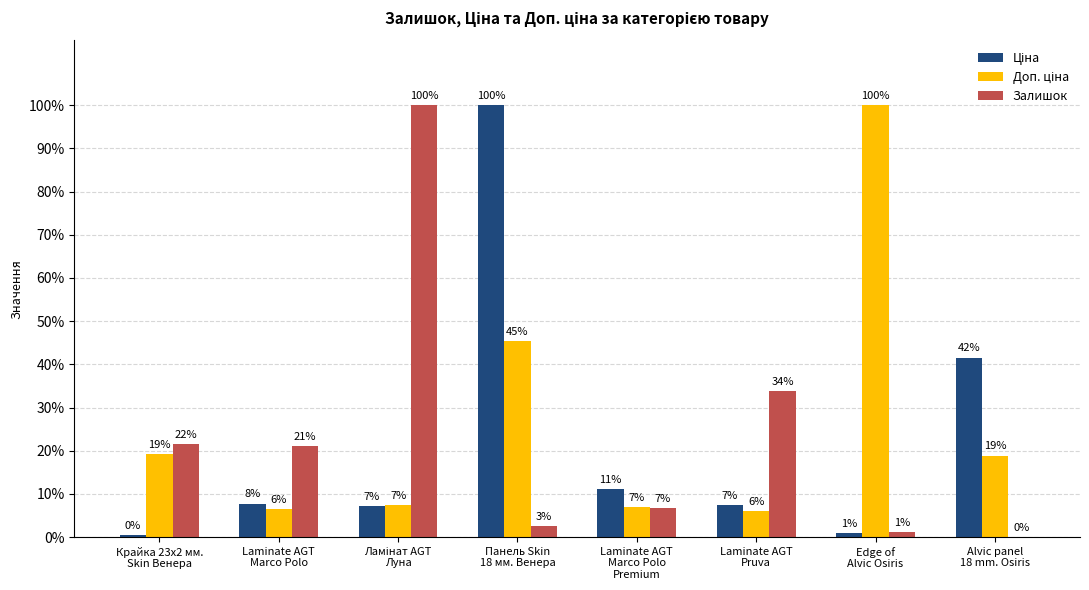

Does the chart contain stacked bars?

No